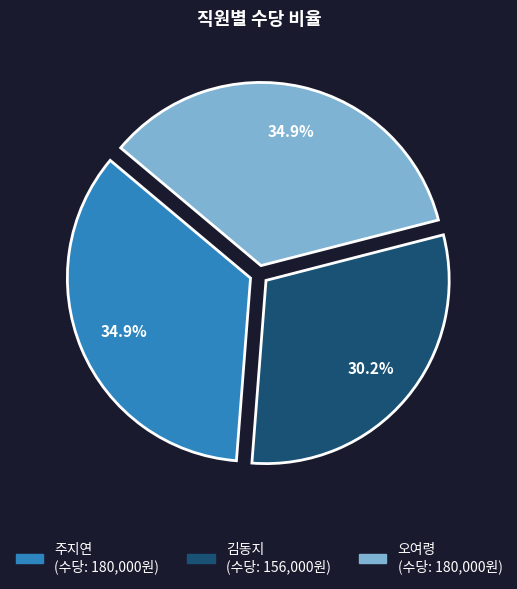

Is it true that 오여령 is 45% of the pie?

False